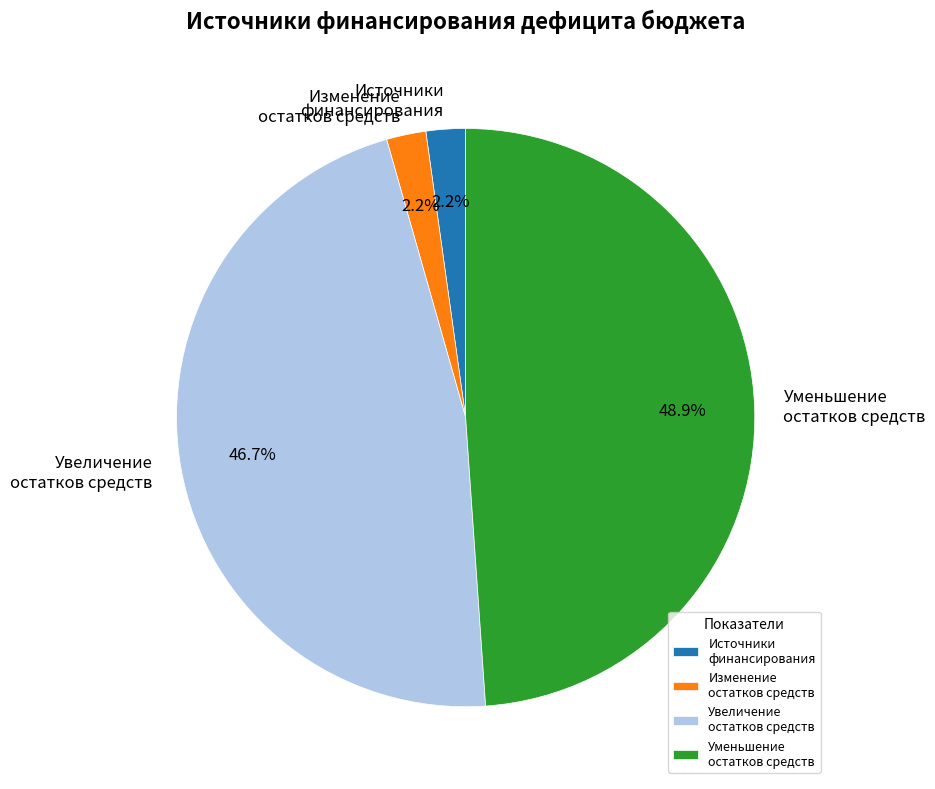

Which category has the biggest portion of the pie?

Уменьшение остатков средств